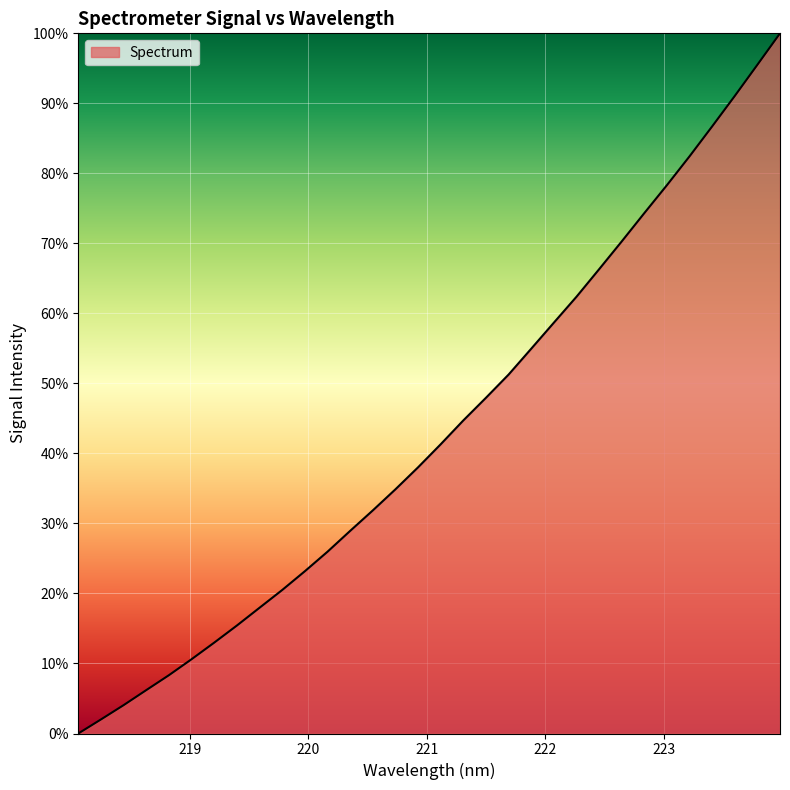

What is the greatest value displayed?

100.0